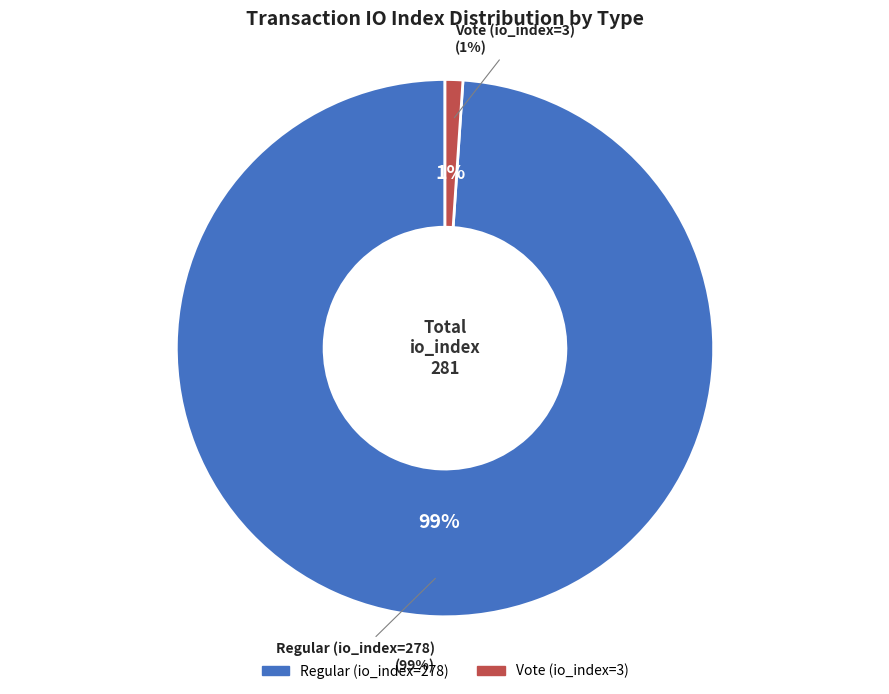

What percentage do Regular (io_index=278) and Vote (io_index=3) together represent?

100.0%